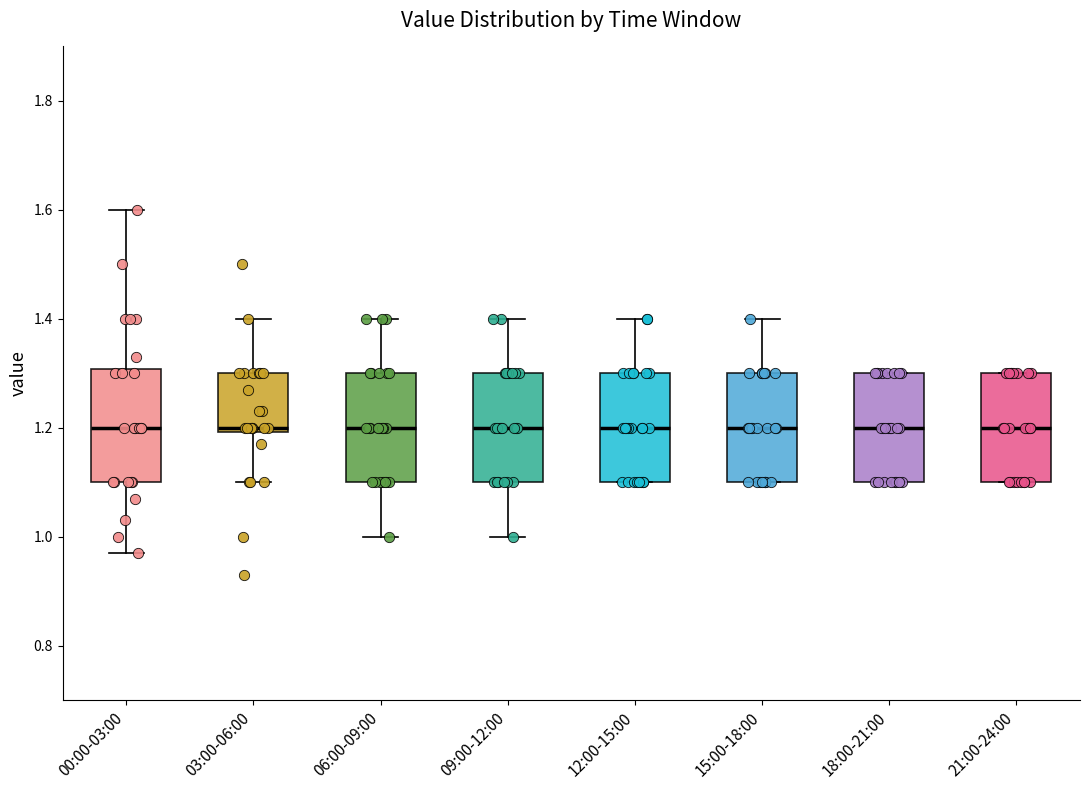

Reading left to right, transcribe this box plot: for each box, give where its median line is, the range the box spans, and where its two whiskers end, as read against the y-axis. The values are not printed on the chart, so give them approximately, as read against the axis.

00:00-03:00: median 1.20, box 1.10 to 1.30, whiskers 0.98 to 1.60
03:00-06:00: median 1.20 (just above the box's lower edge), box 1.20 to 1.30, whiskers 1.10 to 1.40
06:00-09:00: median 1.20, box 1.10 to 1.30, whiskers 1.00 to 1.40
09:00-12:00: median 1.20, box 1.10 to 1.30, whiskers 1.00 to 1.40
12:00-15:00: median 1.20, box 1.10 to 1.30, whiskers 1.10 to 1.40
15:00-18:00: median 1.20, box 1.10 to 1.30, whiskers 1.10 to 1.40
18:00-21:00: median 1.20, box 1.10 to 1.30, whiskers 1.10 to 1.30
21:00-24:00: median 1.20, box 1.10 to 1.30, whiskers 1.10 to 1.30